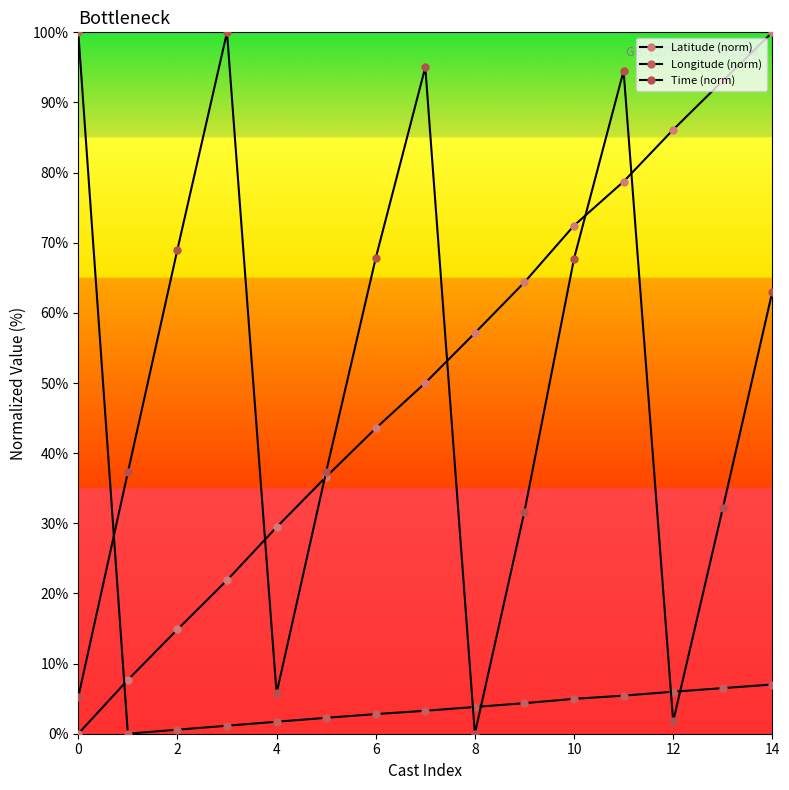

How many data points in Longitude (norm) are above 3?

9